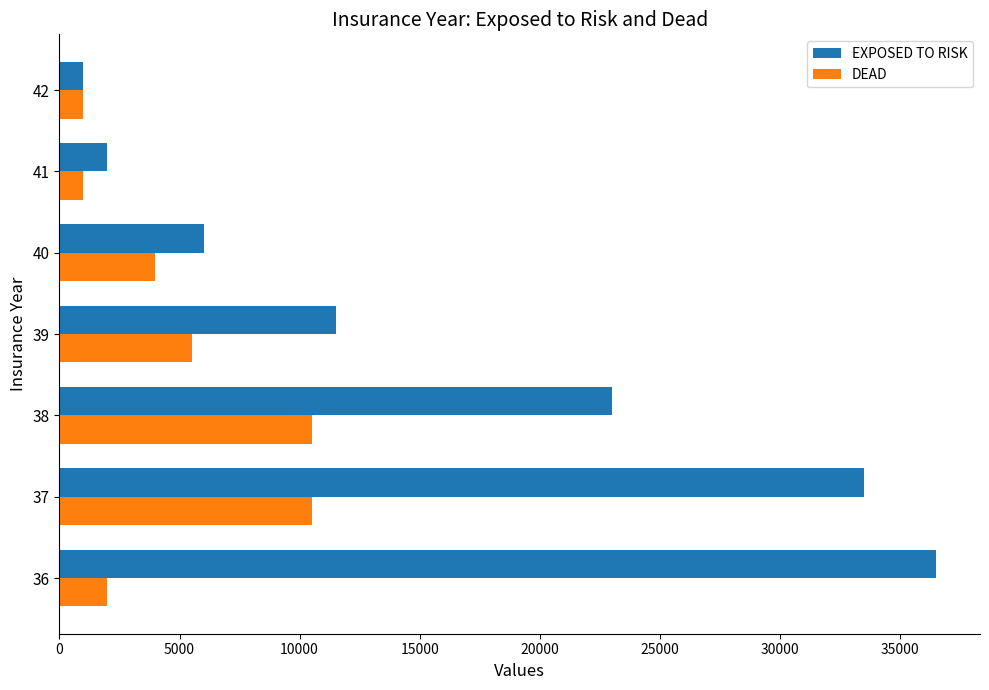

What is the difference between the second highest and minimum values in the DEAD series?

9500